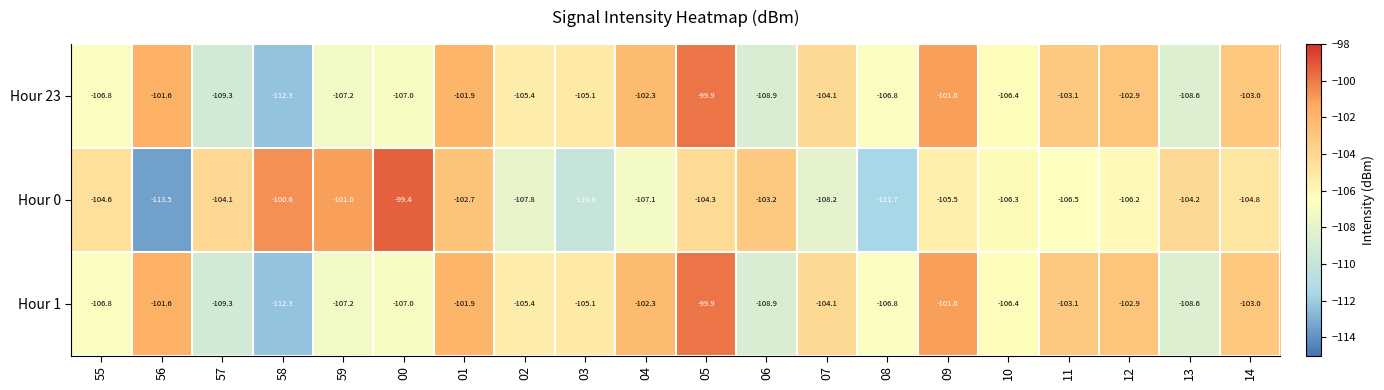

What is the total value across all series at 56?

-316.7